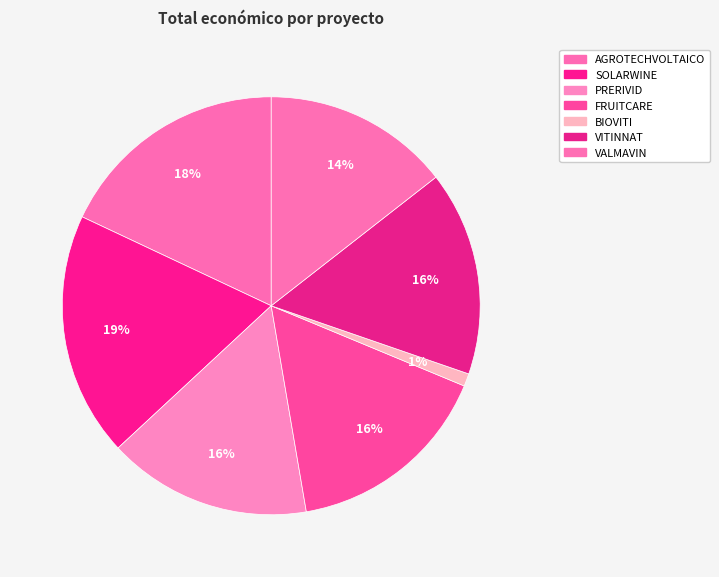

Which slice is the smallest?

BIOVITI